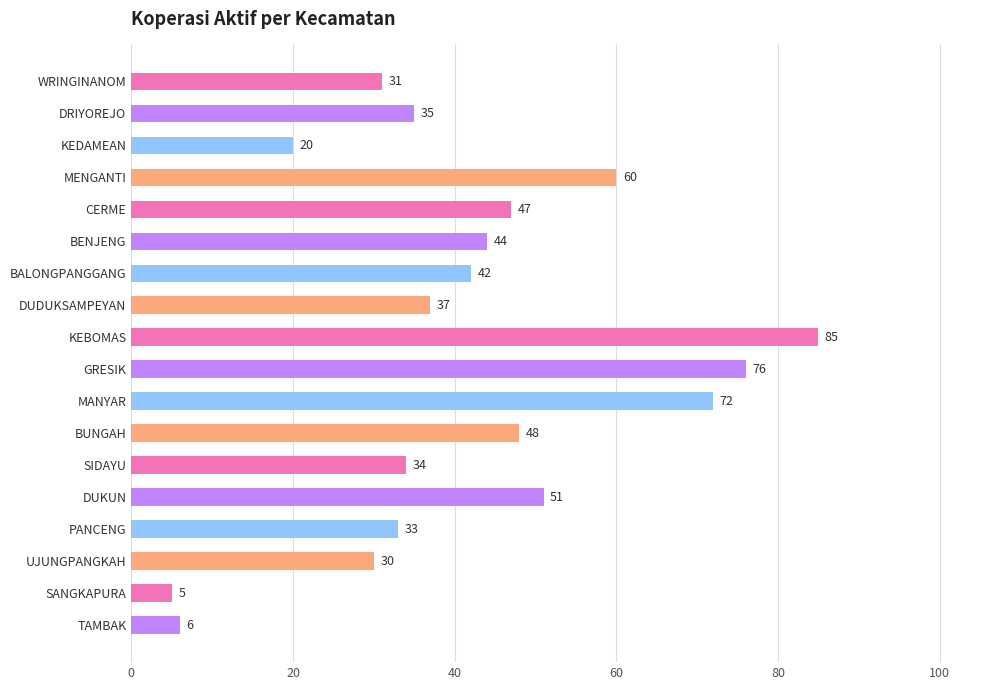

Rank the categories by value from lowest to highest.

SANGKAPURA, TAMBAK, KEDAMEAN, UJUNGPANGKAH, WRINGINANOM, PANCENG, SIDAYU, DRIYOREJO, DUDUKSAMPEYAN, BALONGPANGGANG, BENJENG, CERME, BUNGAH, DUKUN, MENGANTI, MANYAR, GRESIK, KEBOMAS